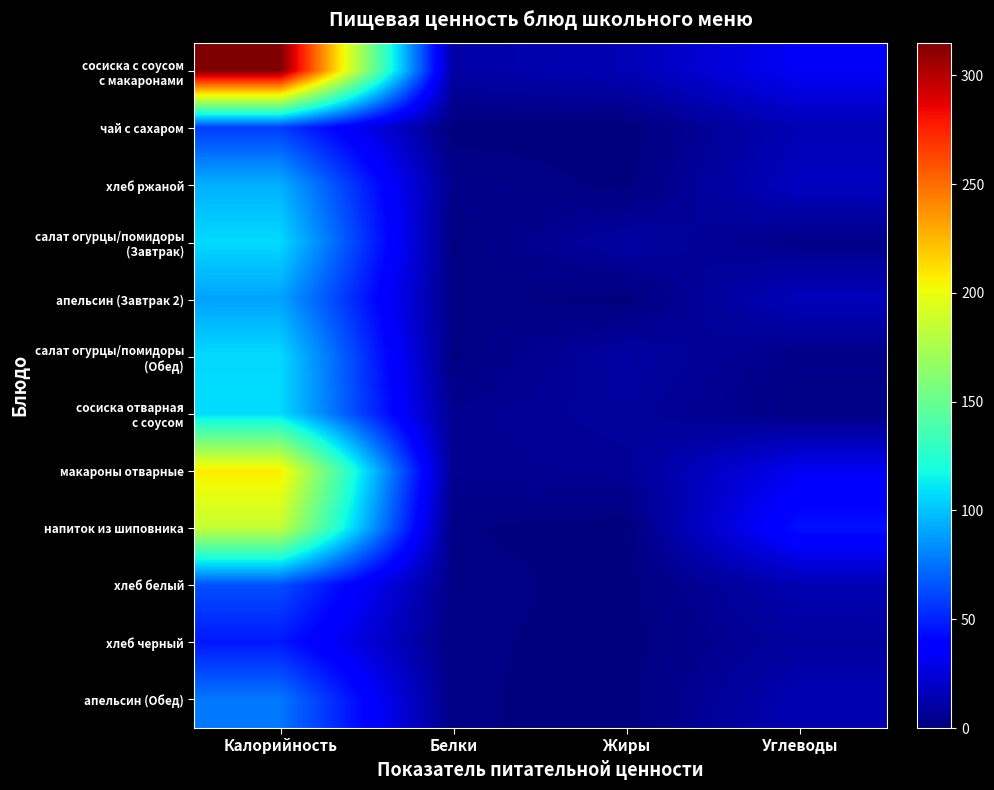

Which series has the largest total across all categories?

сосиска с соусом с макаронами